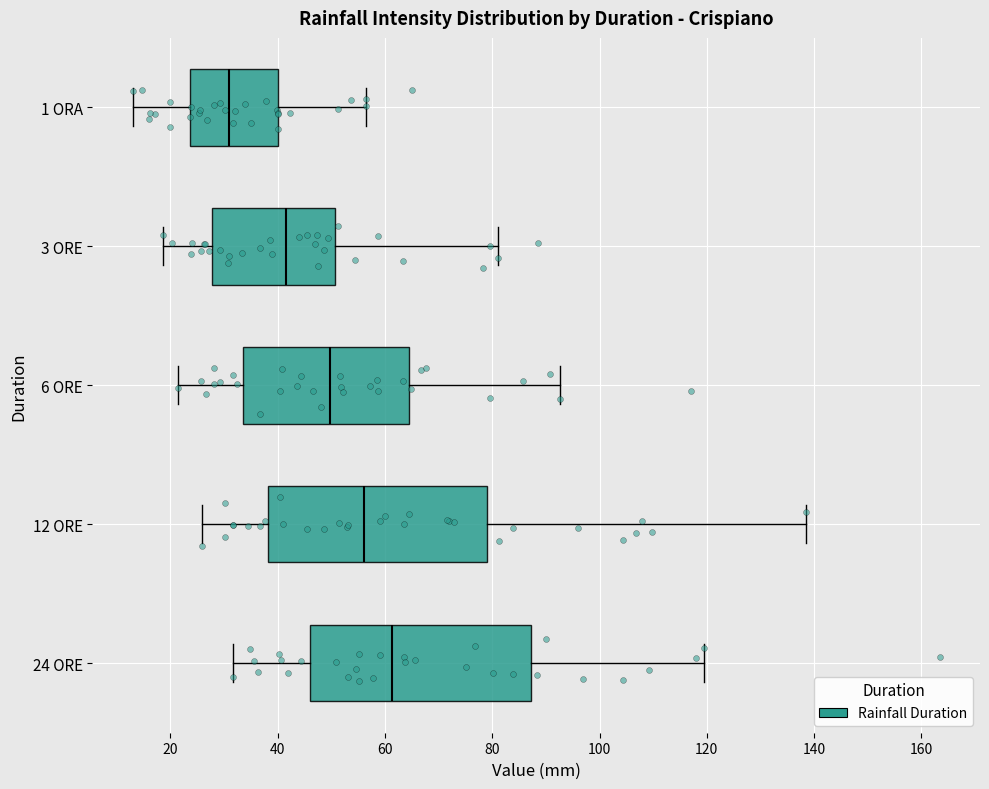

Where does the median line of the box for 12 ORE sit on the x-axis? The values are not printed on the chart, so give them approximately, as read against the axis.

56